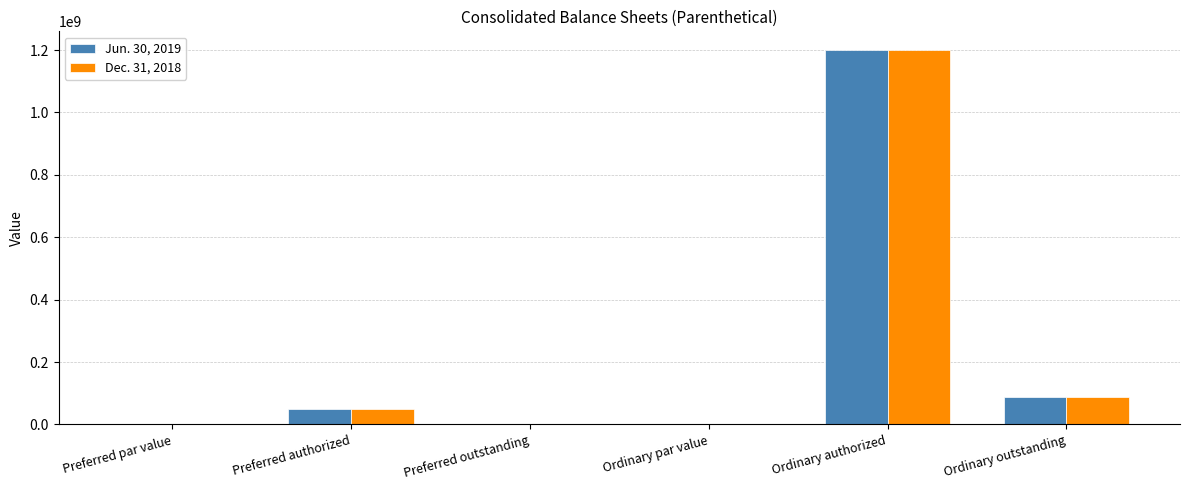

How many groups of bars are there?

6